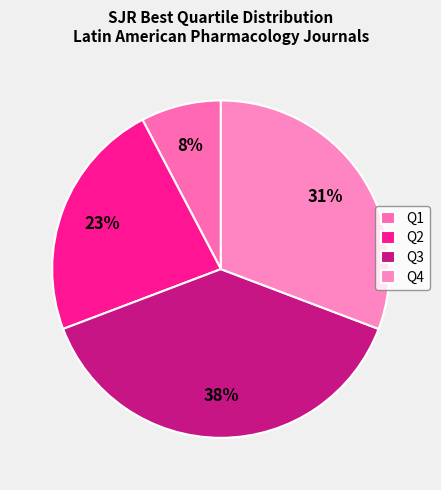

Approximately how many times larger is the value at Q3 compared to Q4?

1.2